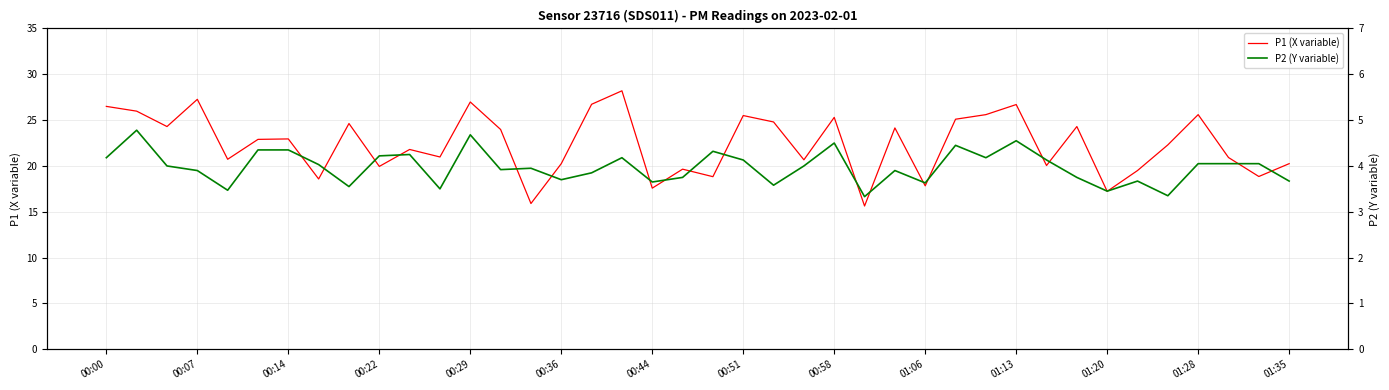

What is the lowest value of the P1 (X variable) series?

15.6